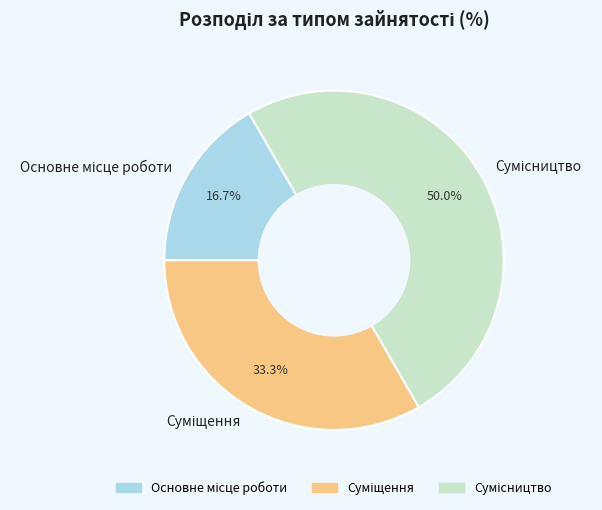

How many slices are in this pie chart?

3